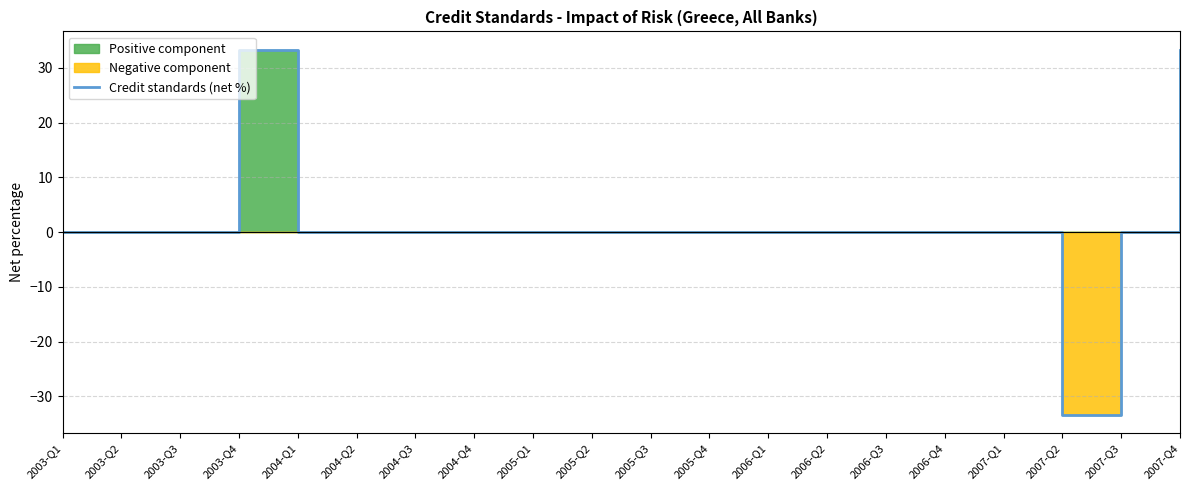

At which label is the value closest to 0?

2003-Q1